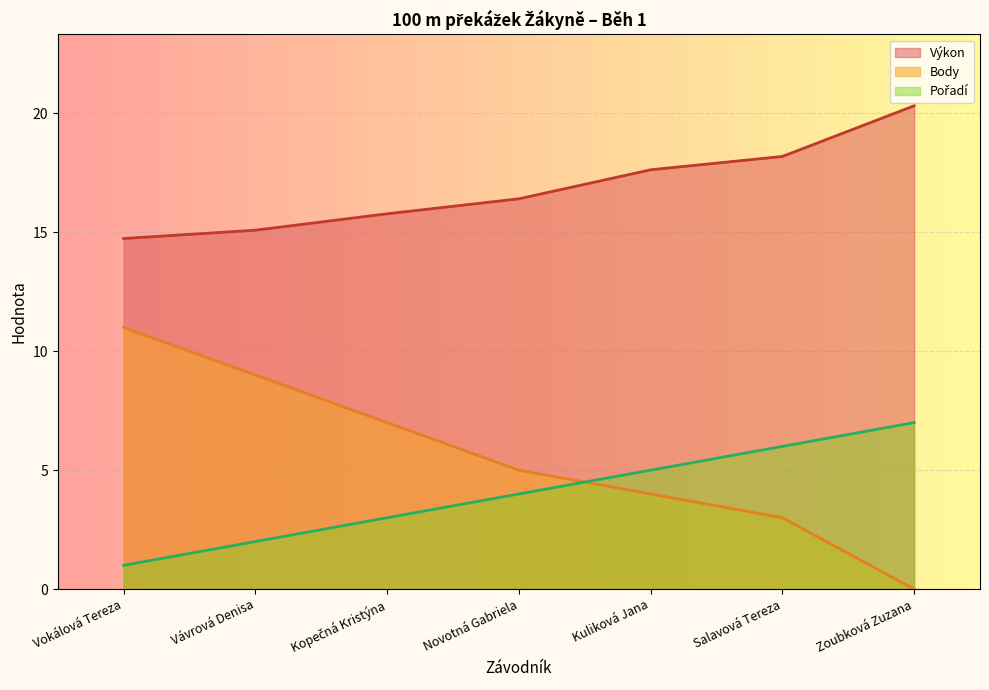

True or false: Pořadí and Výkon intersect in this chart.

False